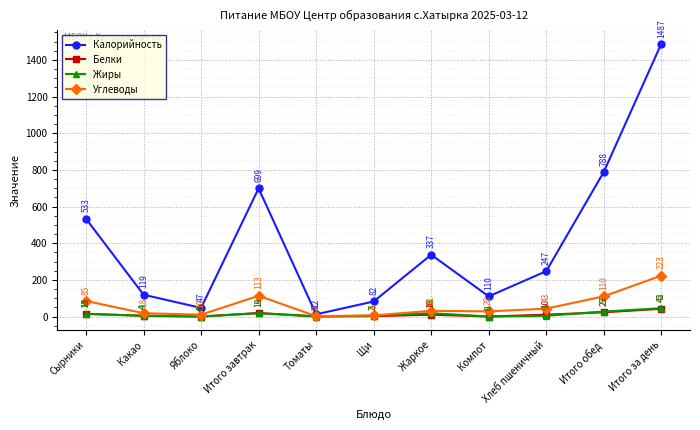

At which category does Белки reach its first local valley?

Яблоко